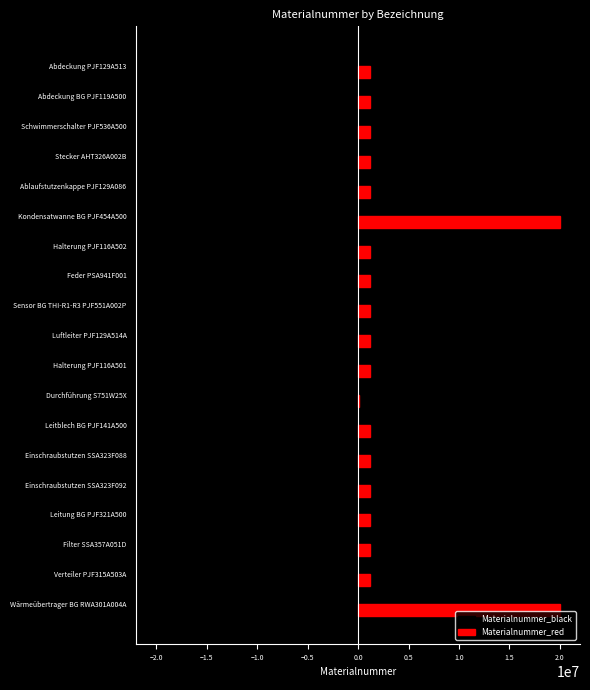

Is the value of Materialnummer_black at Kondensatwanne BG PJF454A500 greater than the value of Materialnummer_red at Luftleiter PJF129A514A?

No